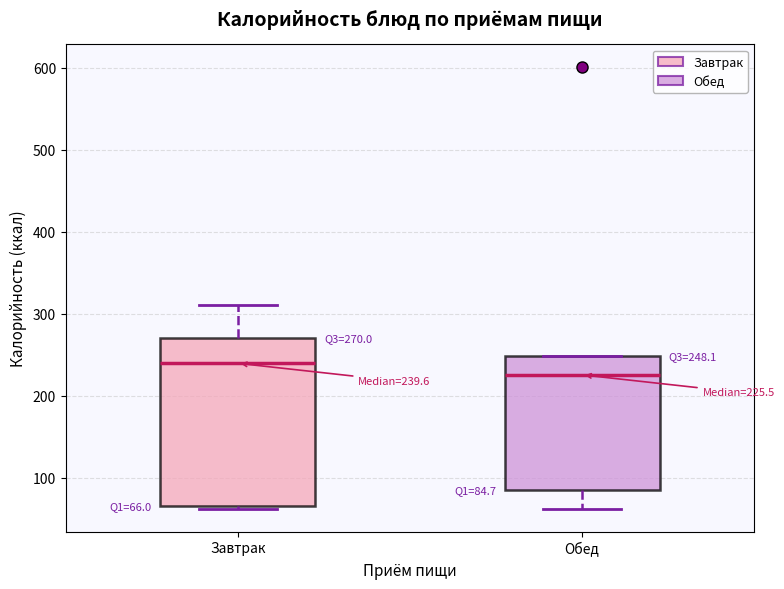

Which box is the tallest, from its lower edge to its upper edge?

Завтрак